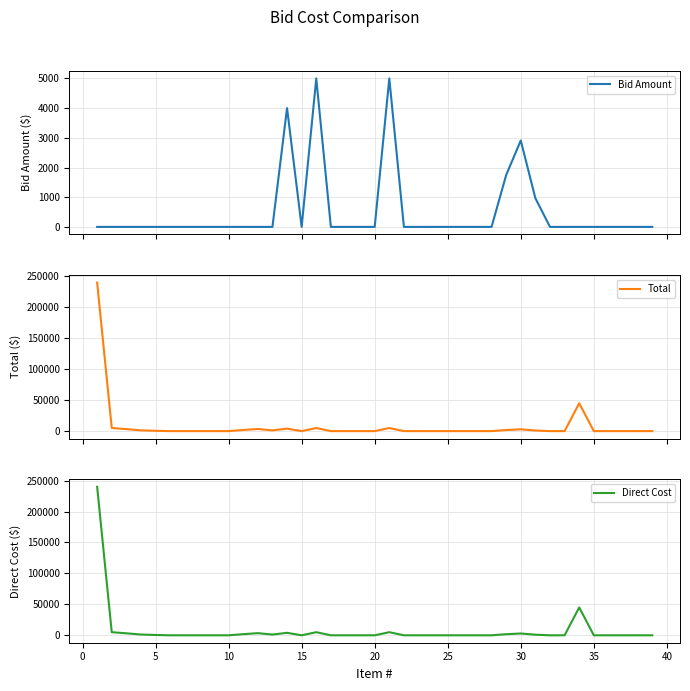

Does the chart have visible grid lines?

Yes